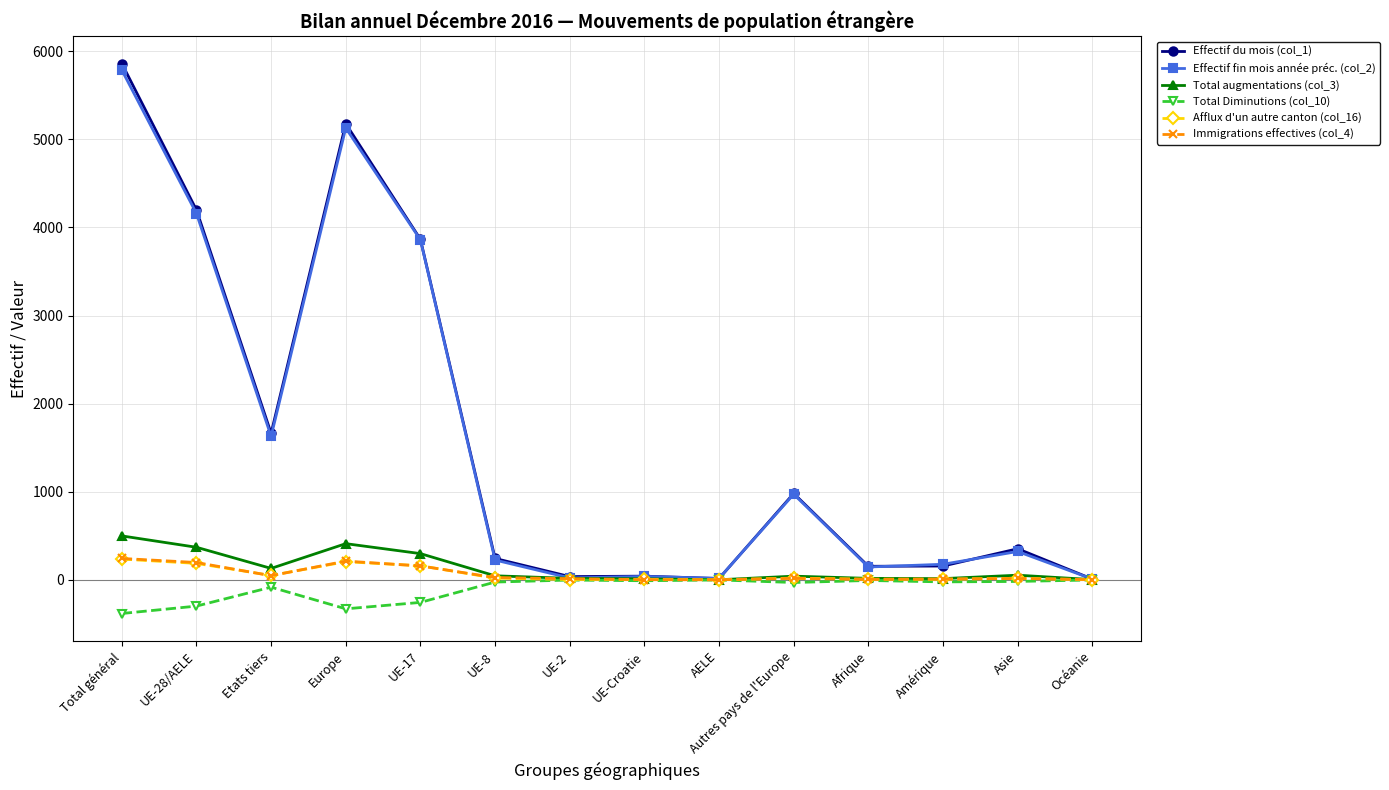

Is it true that Total Diminutions (col_10) equals -84 at Etats tiers?

True